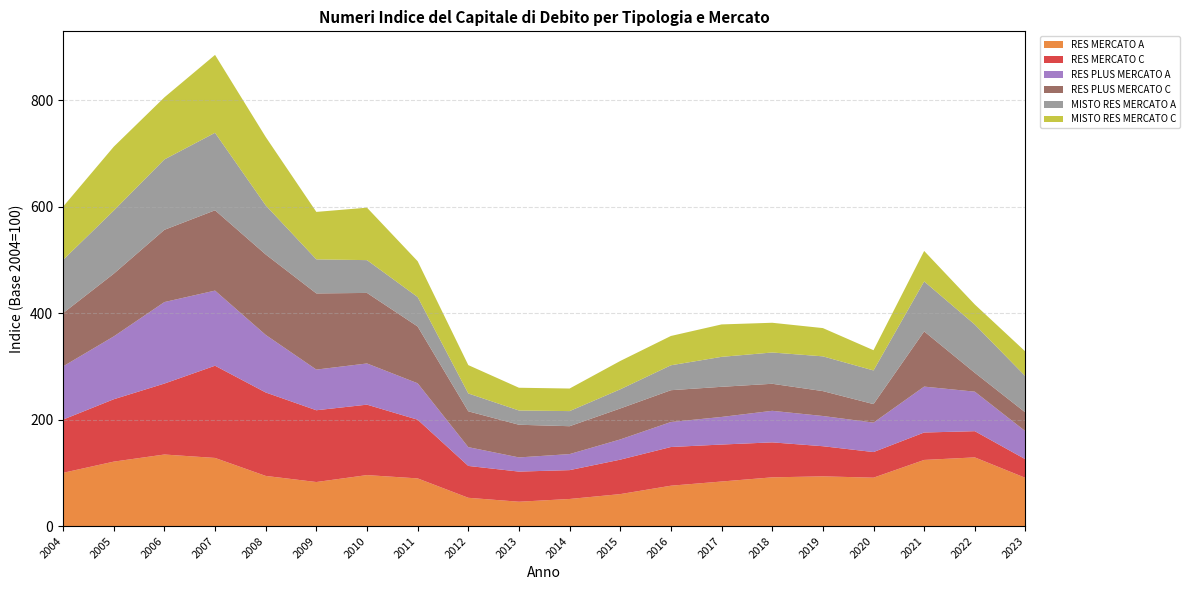

Reading left to right, transcribe all the data shown in this chart.

RES MERCATO A: 2004=100.0	2005=121.0	2006=134.4	2007=128.0	2008=94.2	2009=82.7	2010=95.7	2011=89.5	2012=53.1	2013=45.7	2014=50.9	2015=60.0	2016=75.8	2017=83.7	2018=91.5	2019=93.4	2020=90.9	2021=124.2	2022=129.0	2023=90.5
RES MERCATO C: 2004=100.0	2005=117.2	2006=133.3	2007=173.2	2008=156.7	2009=134.8	2010=132.3	2011=110.3	2012=59.9	2013=56.6	2014=54.2	2015=64.7	2016=72.7	2017=69.5	2018=65.7	2019=56.6	2020=48.1	2021=51.5	2022=49.2	2023=34.9
RES PLUS MERCATO A: 2004=100.0	2005=118.0	2006=153.1	2007=141.1	2008=108.1	2009=76.4	2010=77.4	2011=68.4	2012=35.3	2013=26.6	2014=30.1	2015=38.0	2016=47.0	2017=51.8	2018=59.3	2019=56.8	2020=55.3	2021=86.2	2022=74.2	2023=52.7
RES PLUS MERCATO C: 2004=100.0	2005=117.8	2006=135.7	2007=150.8	2008=151.1	2009=143.1	2010=132.5	2011=106.7	2012=67.3	2013=61.4	2014=52.4	2015=58.2	2016=59.8	2017=56.6	2018=50.8	2019=46.8	2020=34.8	2021=103.7	2022=35.5	2023=35.2
MISTO RES MERCATO A: 2004=100.0	2005=118.6	2006=132.2	2007=145.6	2008=92.2	2009=64.0	2010=61.6	2011=55.4	2012=33.5	2013=26.8	2014=28.4	2015=36.0	2016=46.8	2017=56.3	2018=58.8	2019=65.3	2020=63.2	2021=93.9	2022=90.6	2023=68.2
MISTO RES MERCATO C: 2004=100.0	2005=120.0	2006=116.6	2007=146.3	2008=128.4	2009=89.1	2010=98.5	2011=67.3	2012=53.2	2013=42.7	2014=42.4	2015=53.2	2016=55.0	2017=60.9	2018=55.9	2019=53.1	2020=38.0	2021=57.2	2022=37.7	2023=46.3